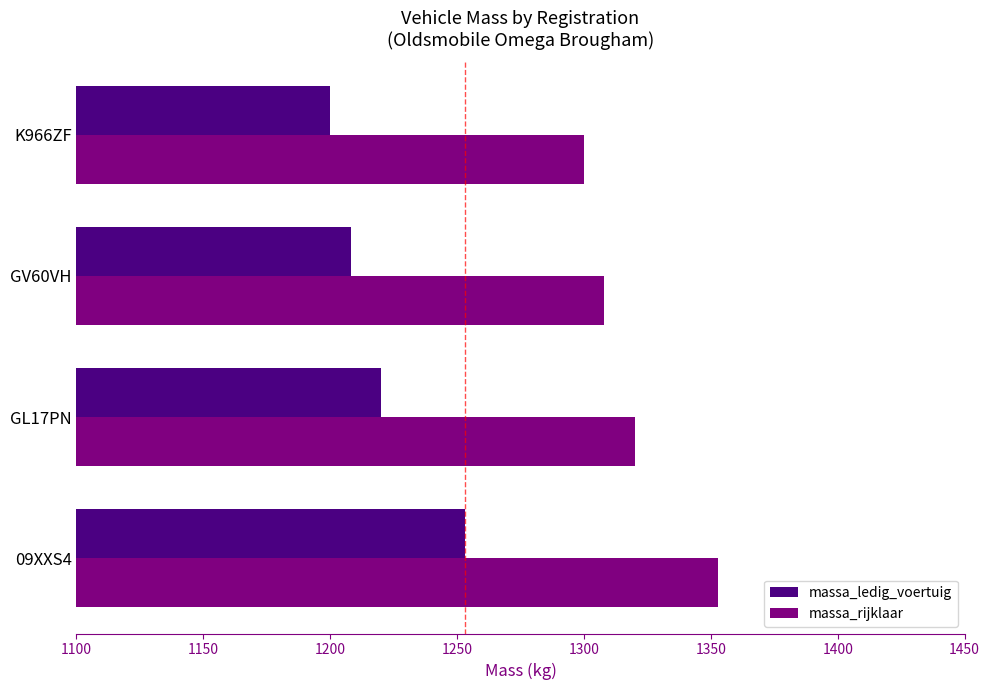

The value of massa_ledig_voertuig at GL17PN is 1220. True or false?

True